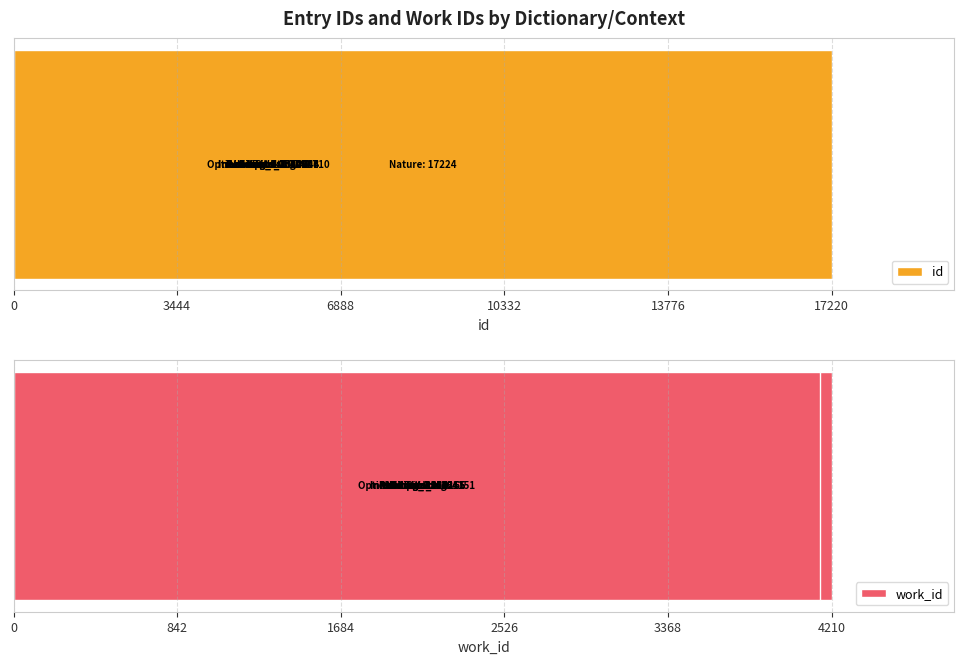

Is the value of work_id at 7 greater than the value of id at 17220?

No